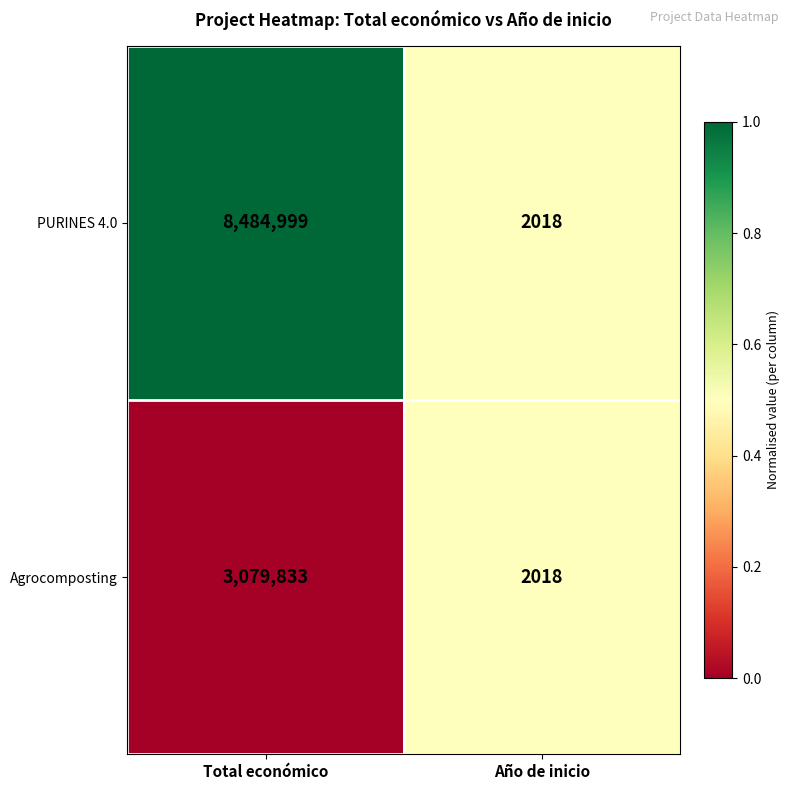

Reading right to left, what are all the values shown in this chart?

PURINES 4.0: 2018	8484999
Agrocomposting: 2018	3079833